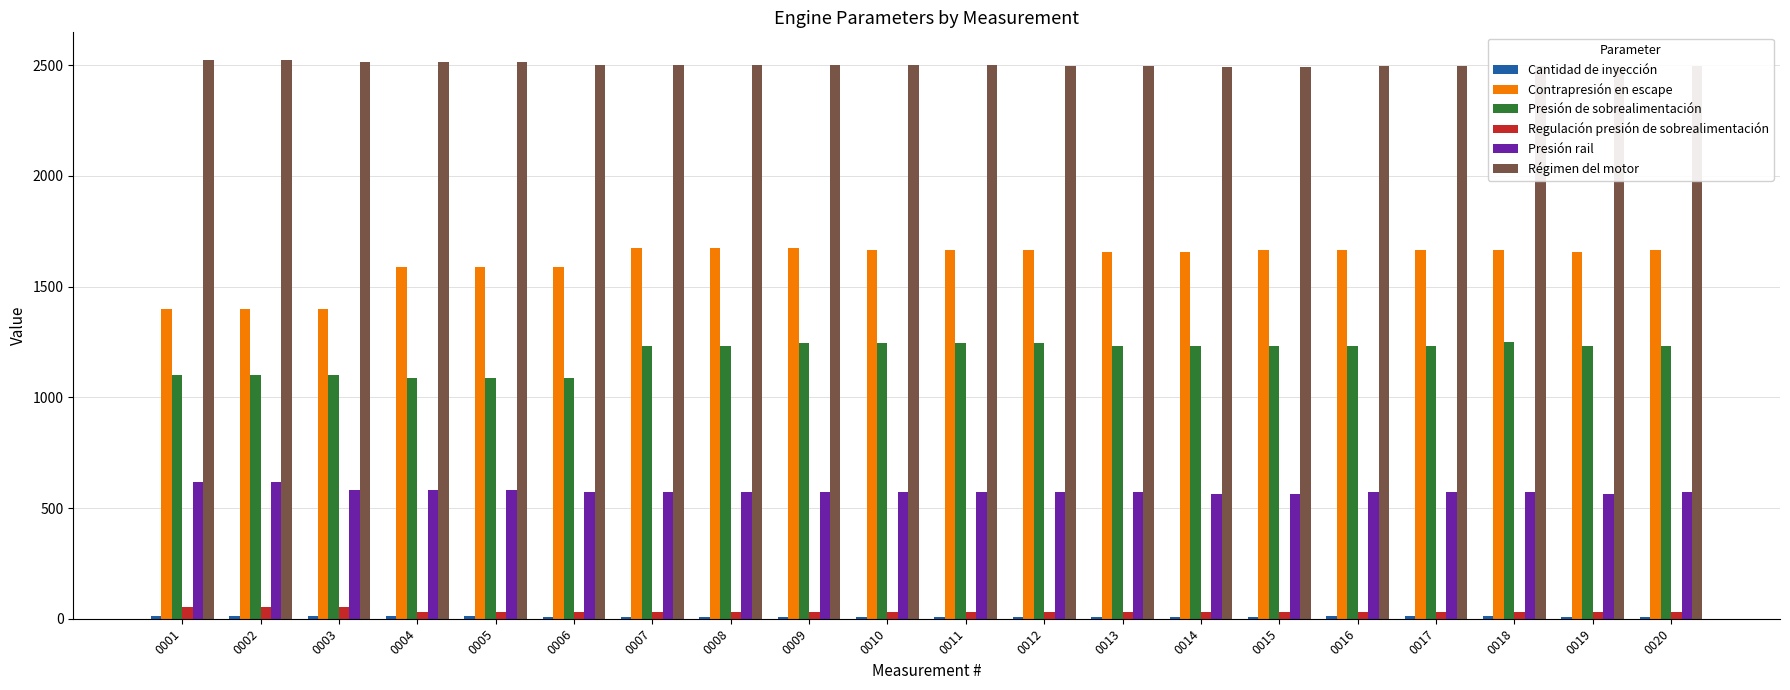

How many bars are there in total?

120